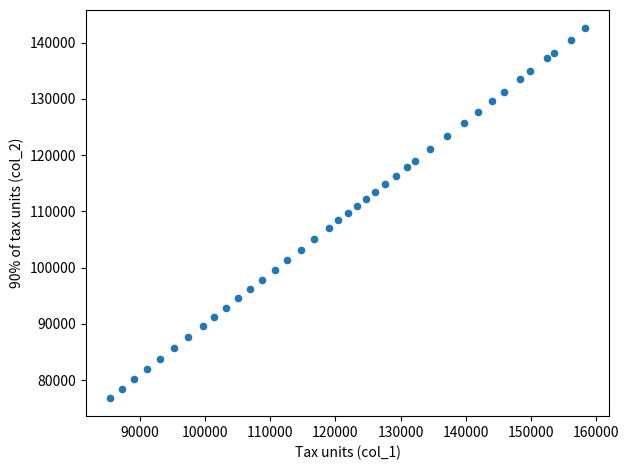

What is the range of Y values (max minus min)?

65632.6